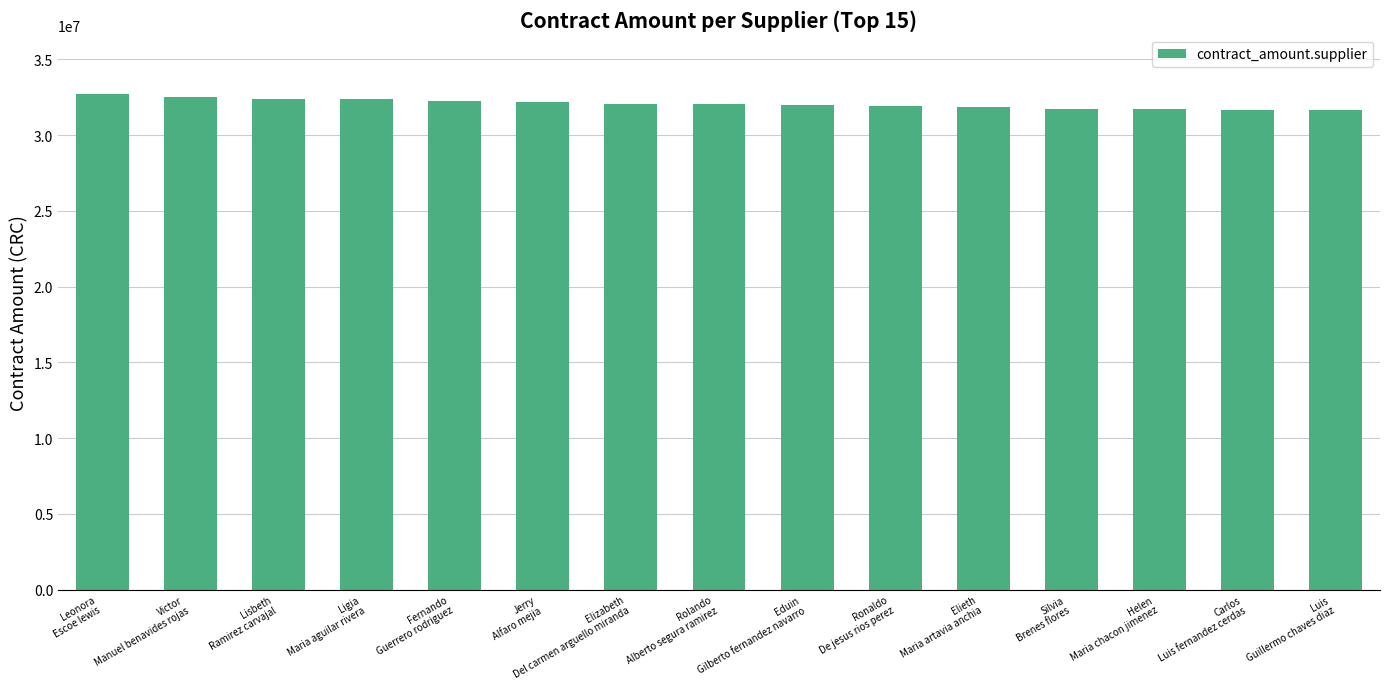

What is the smallest value displayed?

31660020.0